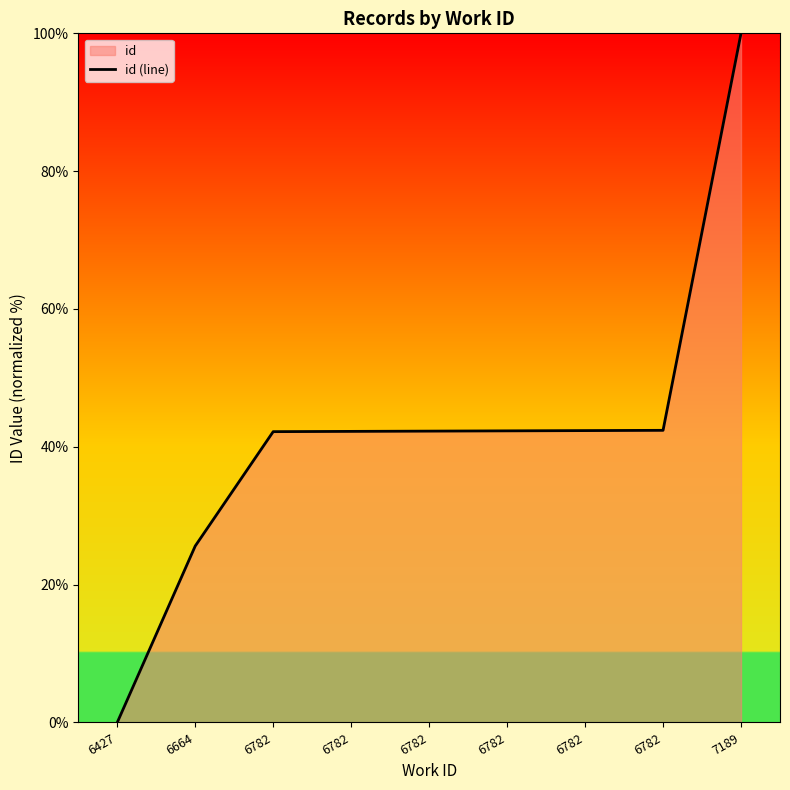

The value at 6782 is 42.3. True or false?

True